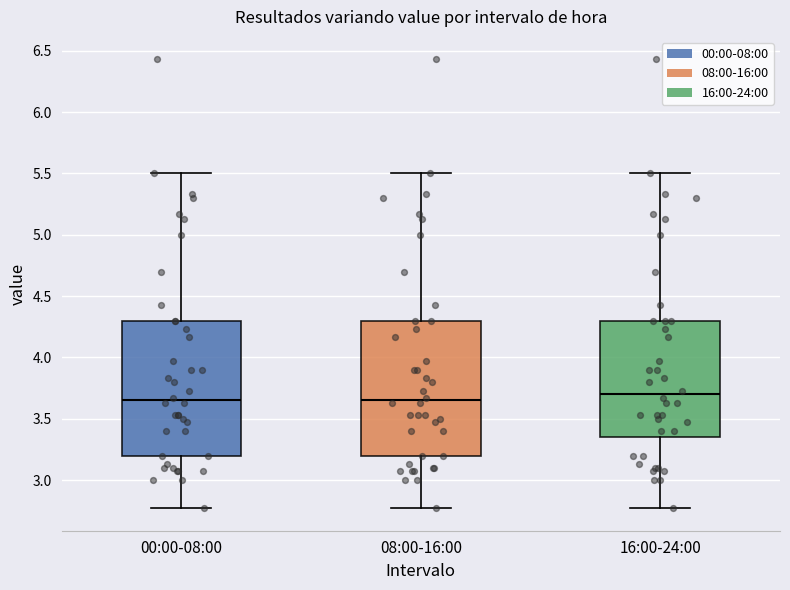

Reading left to right, transcribe this box plot: for each box, give where its median line is, the range the box spans, and where its two whiskers end, as read against the y-axis. The values are not printed on the chart, so give them approximately, as read against the axis.

00:00-08:00: median 3.65, box 3.20 to 4.30, whiskers 2.75 to 5.50
08:00-16:00: median 3.65, box 3.20 to 4.30, whiskers 2.75 to 5.50
16:00-24:00: median 3.70, box 3.35 to 4.30, whiskers 2.75 to 5.50